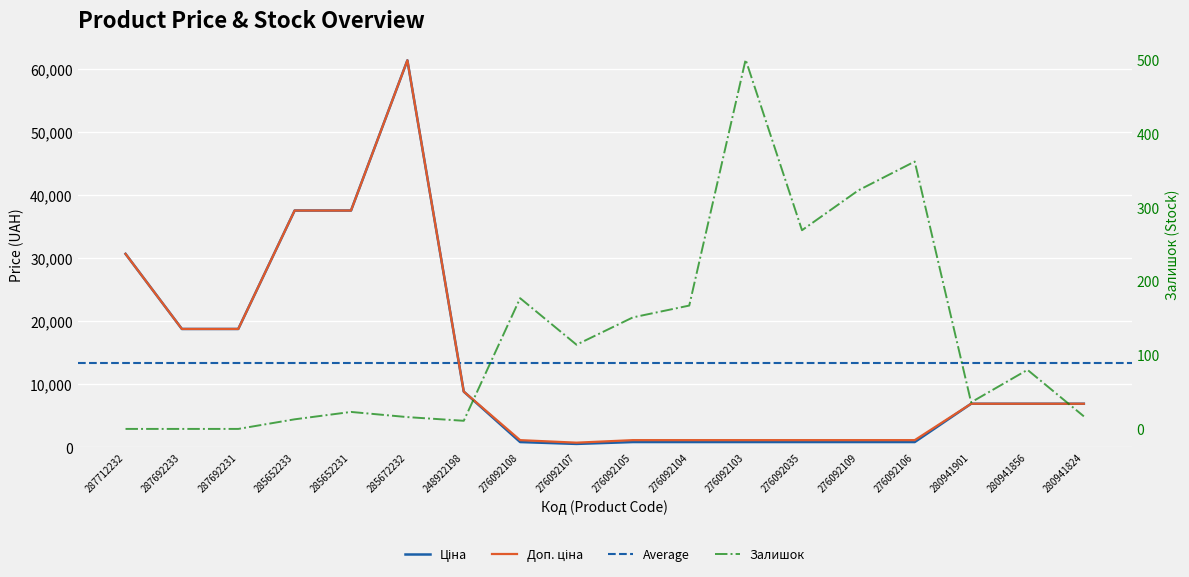

What is the difference between the second highest and second lowest values in the Ціна series?

36745.2